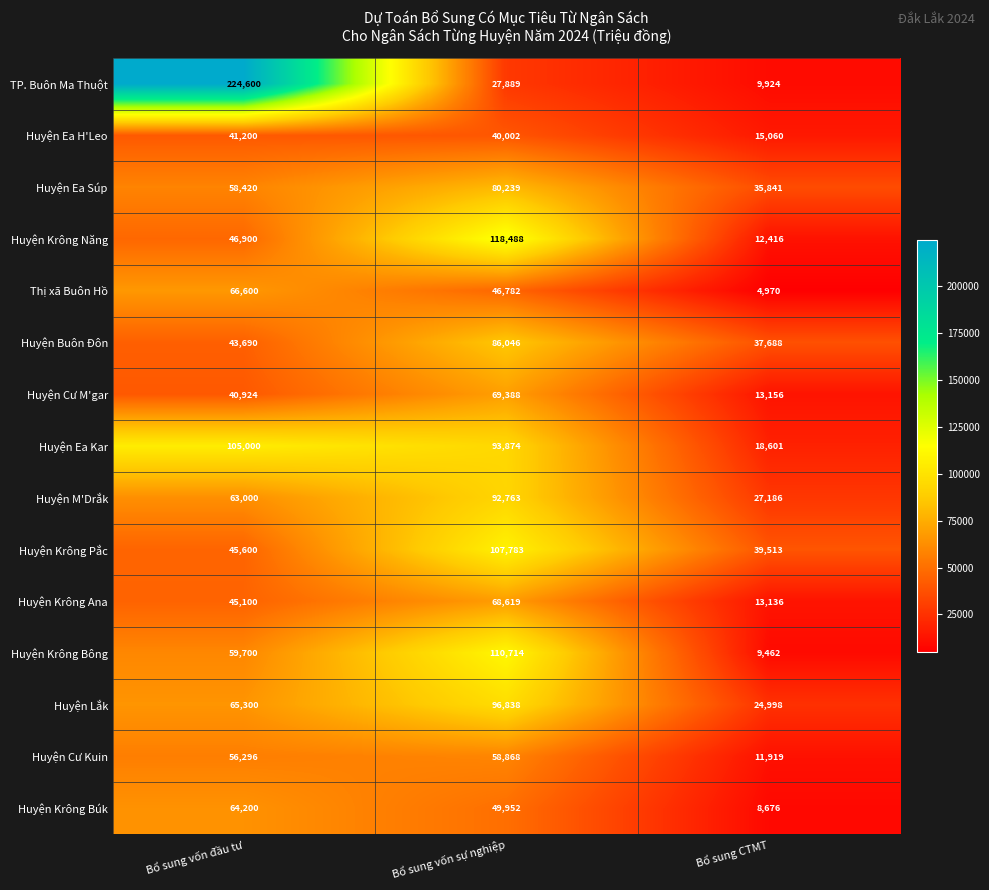

Is it true that Huyện Ea Súp equals 88787 at Bổ sung vốn đầu tư?

False